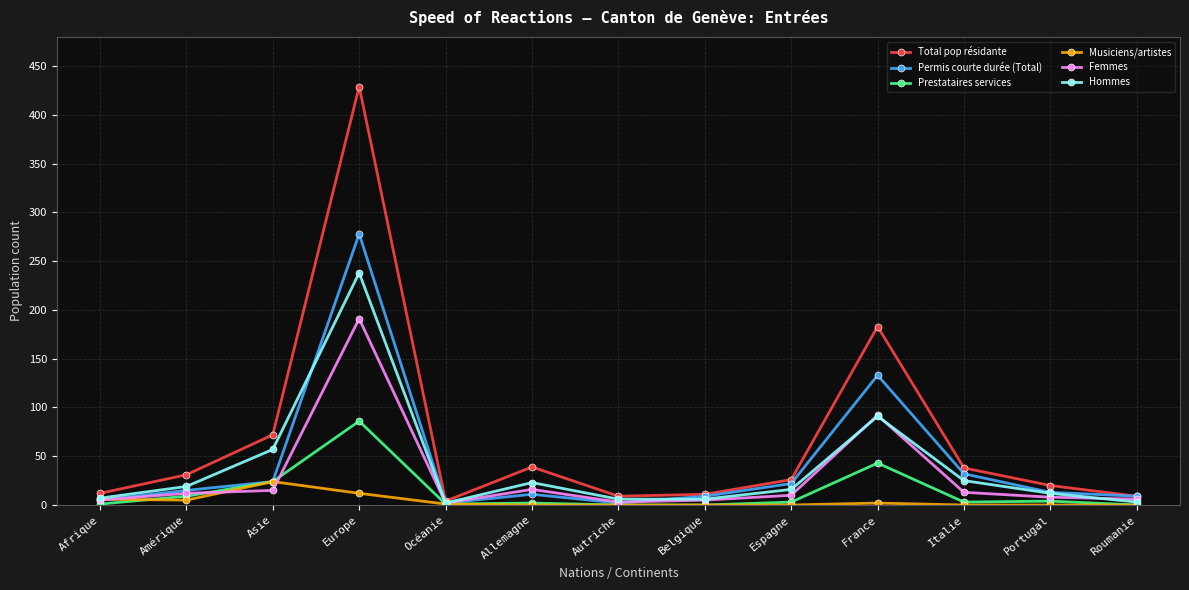

At which label does Hommes reach its peak?

Europe